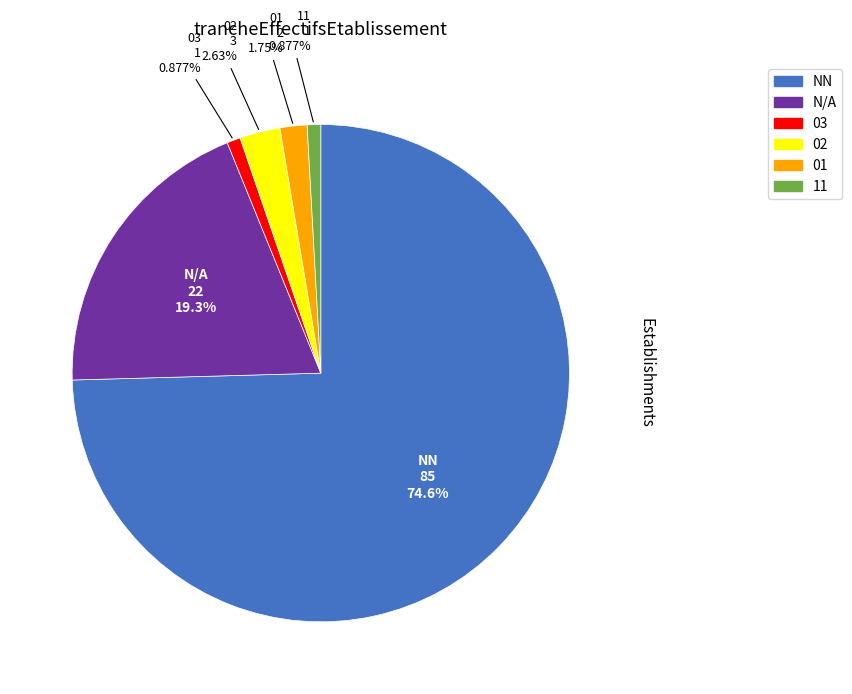

Is there any slice that represents more than half of the pie?

Yes